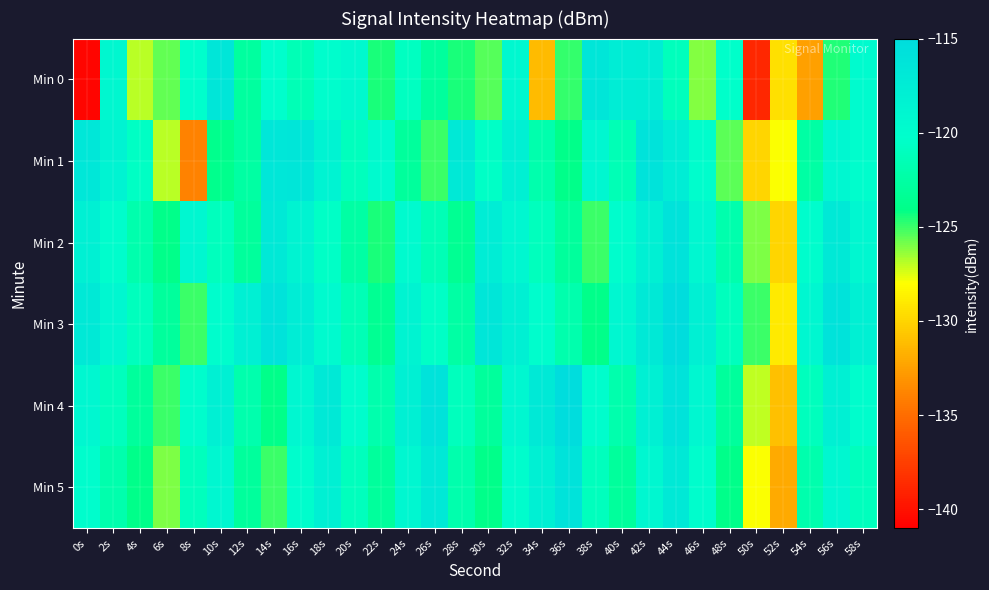

How many distinct data groups are displayed?

6